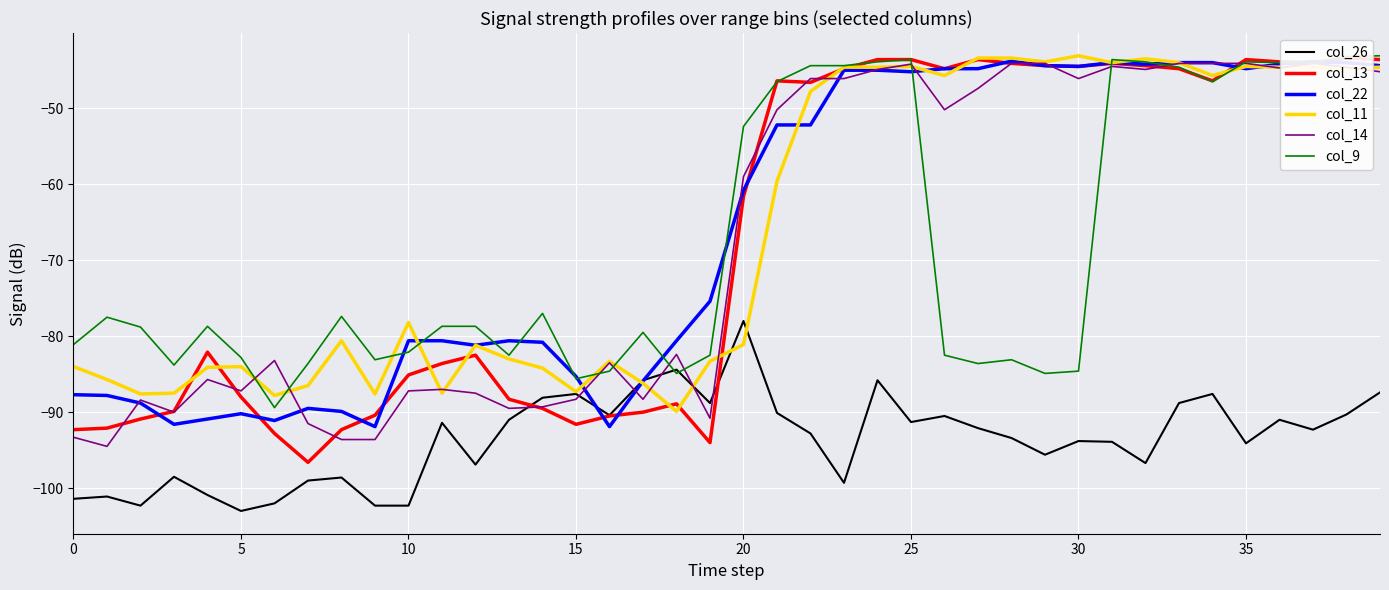

What is the difference between the col_9 values at 10 and 0?

1.0